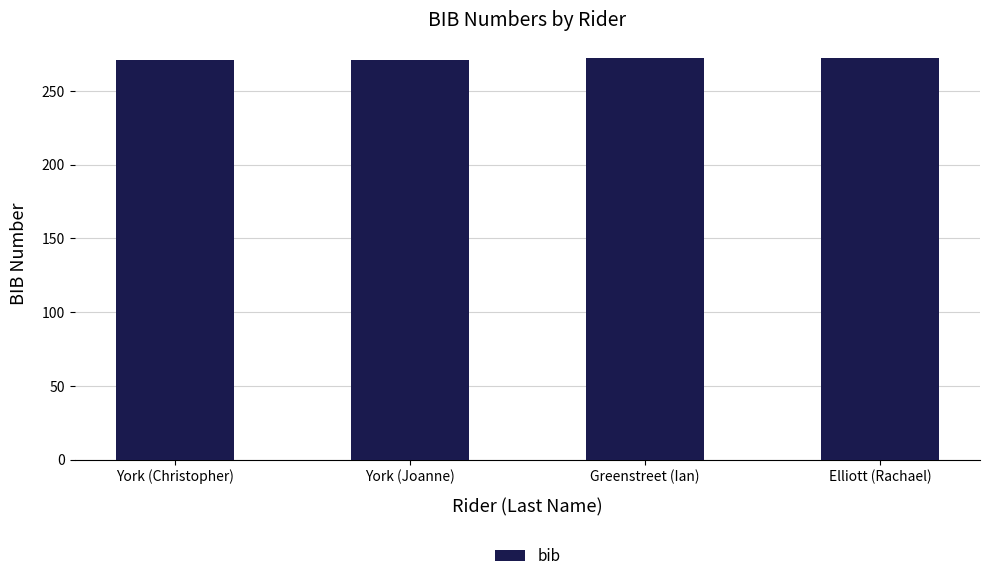

What is the label of the 4th bar from the left?

Elliott (Rachael)